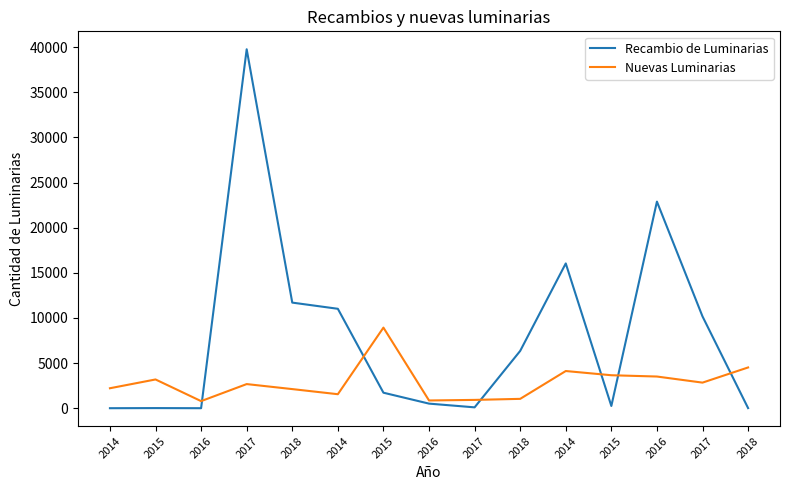

How many interior local valleys does the Recambio de Luminarias series have?

3